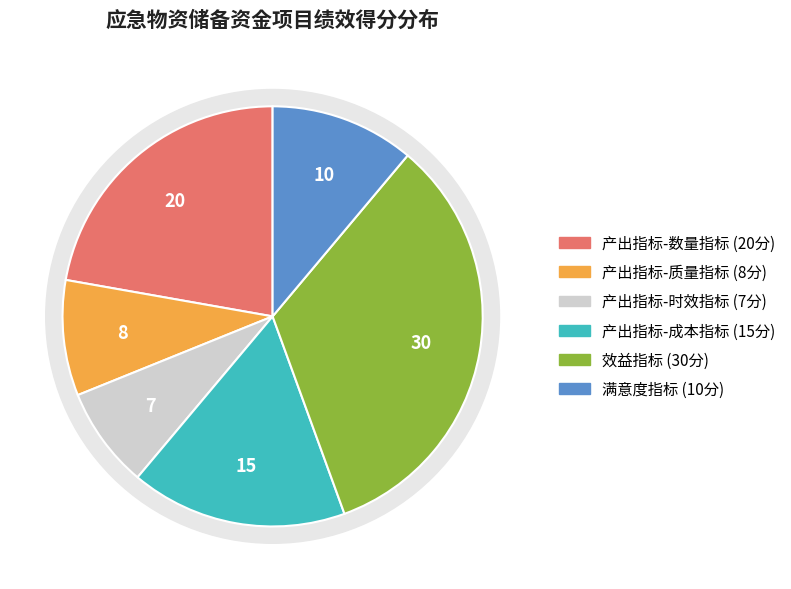

Is there any slice that represents more than half of the pie?

No